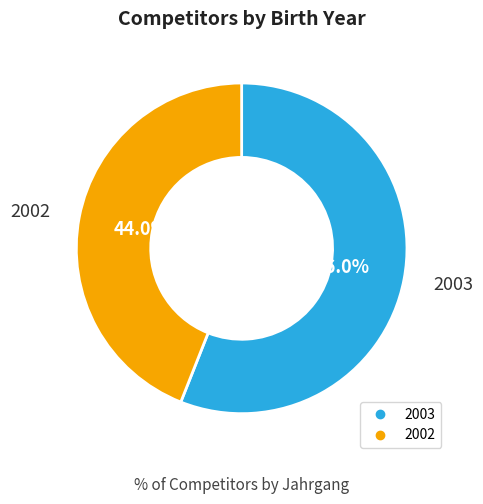

Which has a higher value, 2003 or 2002?

2003